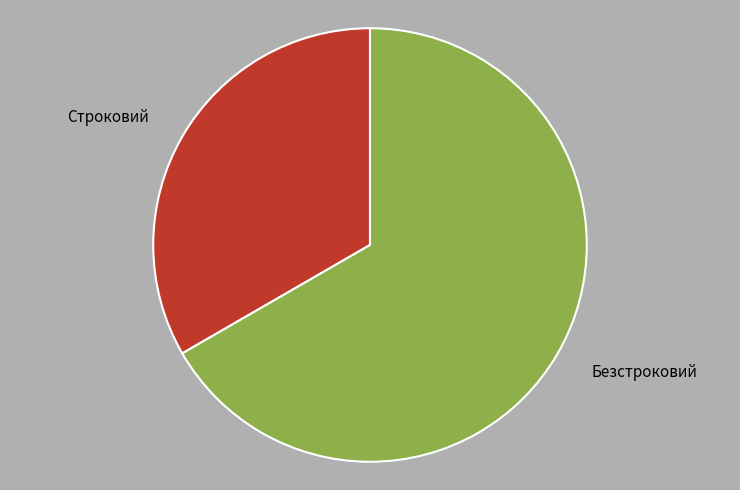

How many segments does this pie chart have?

2